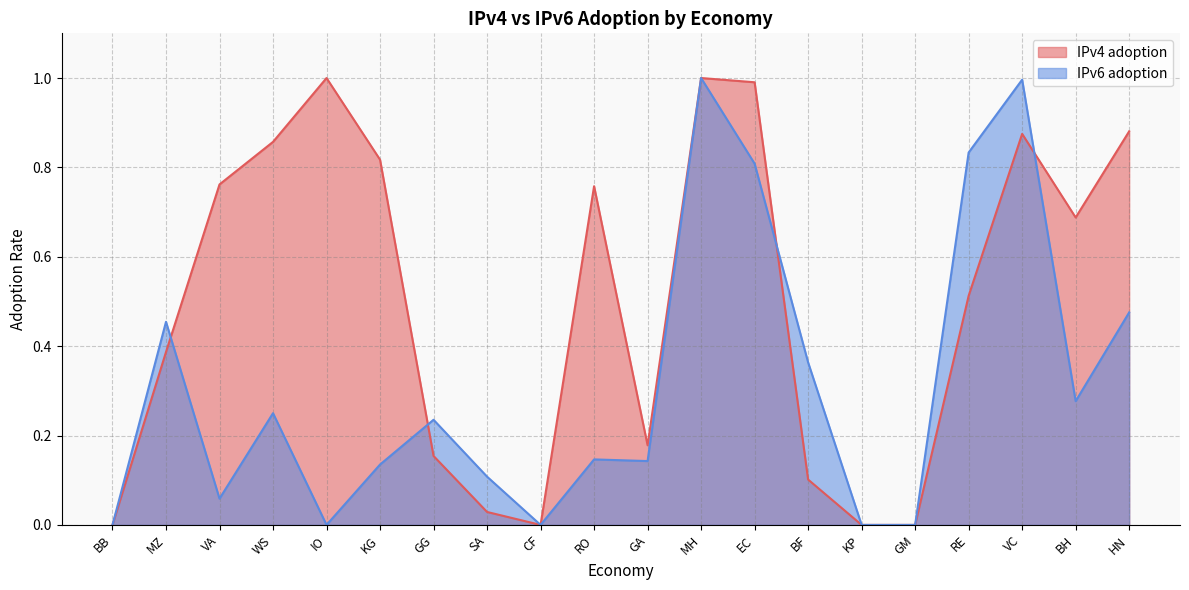

Which series changed the most between BB and IO?

IPv4 adoption